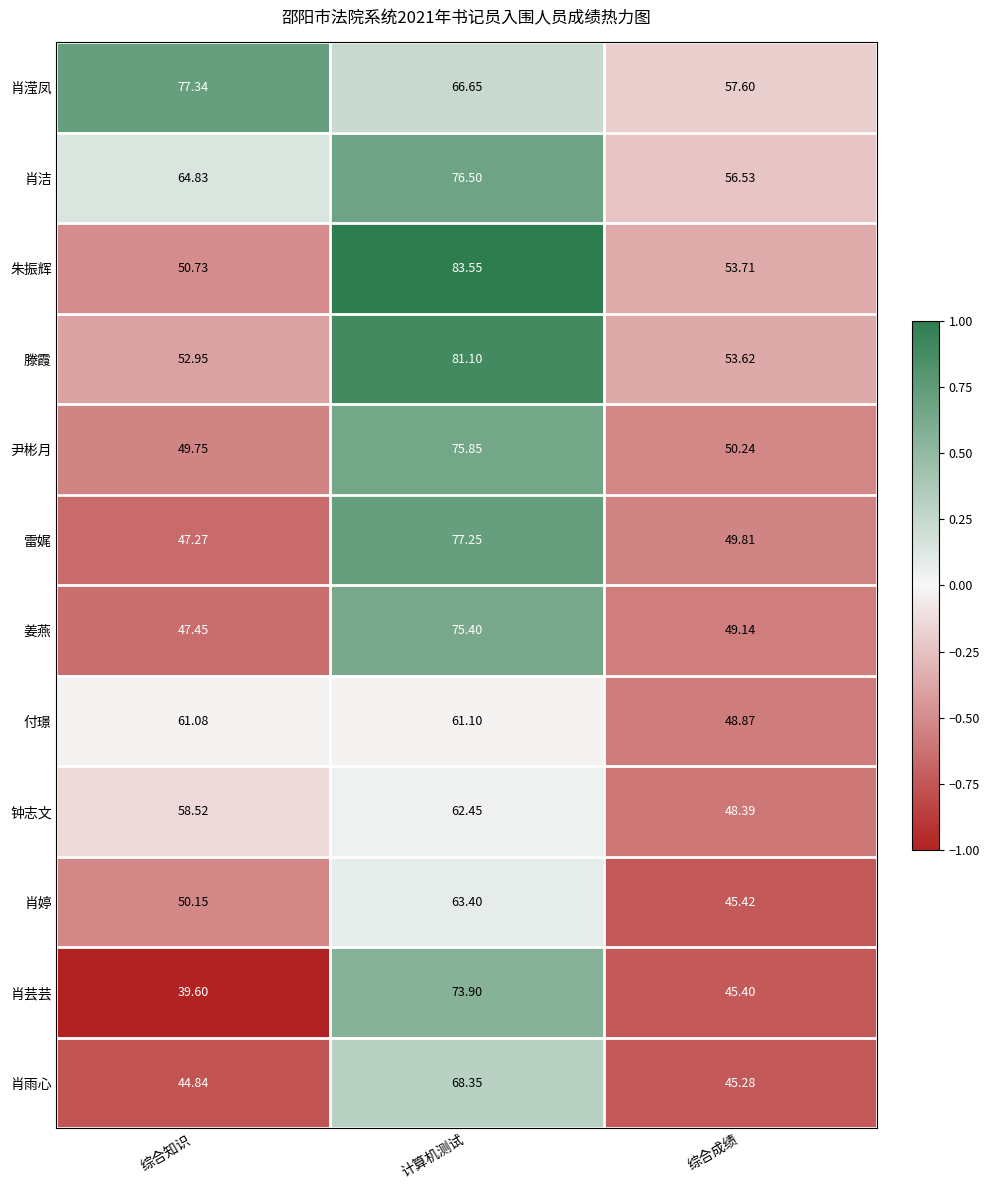

How many series are shown in this chart?

12